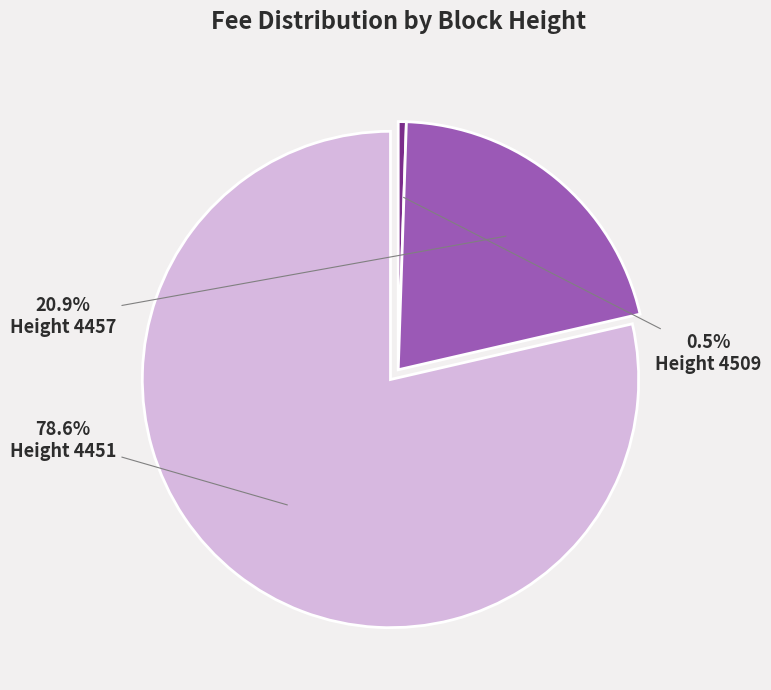

Count the number of slices in the pie.

3